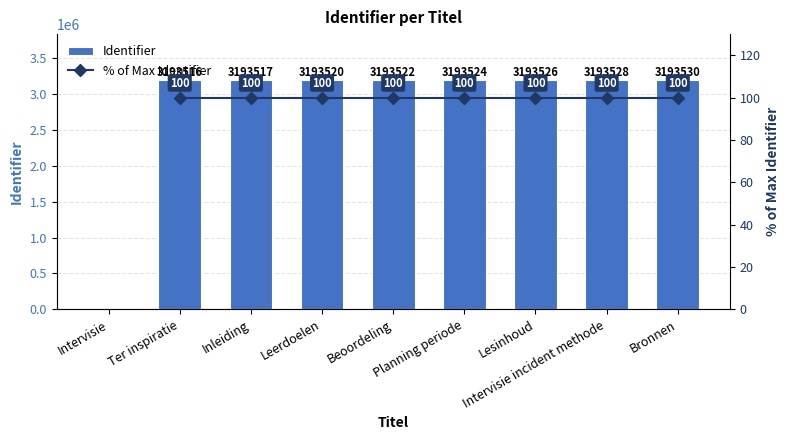

Between Intervisie incident methode and Beoordeling, which is larger?

Intervisie incident methode